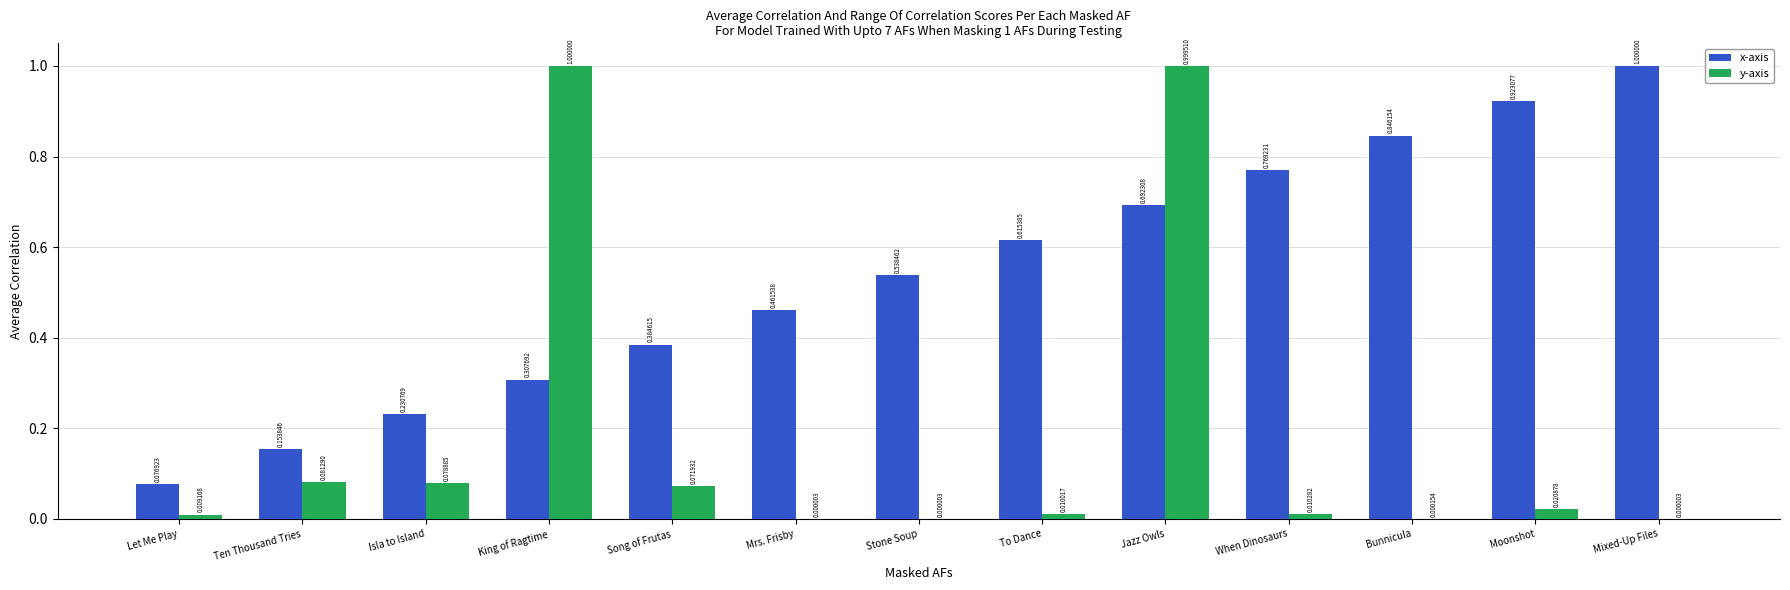

Which category has the highest value in the y-axis series?

King of Ragtime